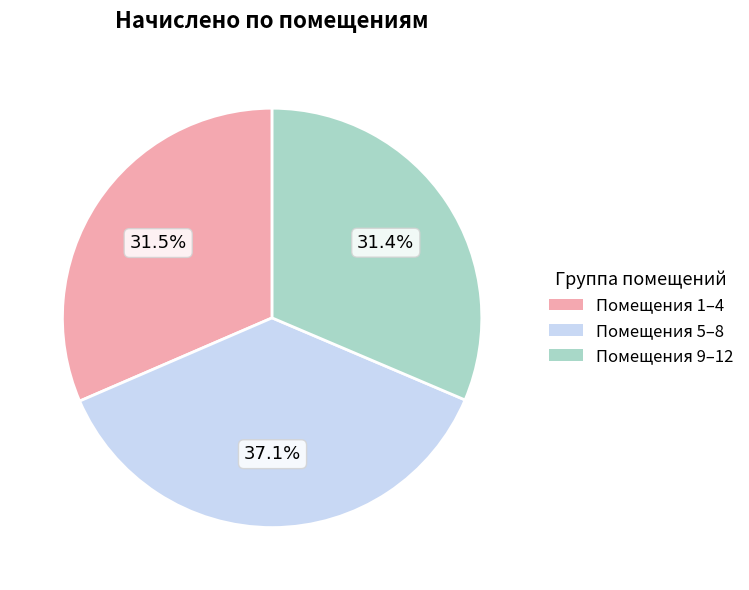

What is the total percentage of Помещения 9–12 and Помещения 5–8?

68.5%